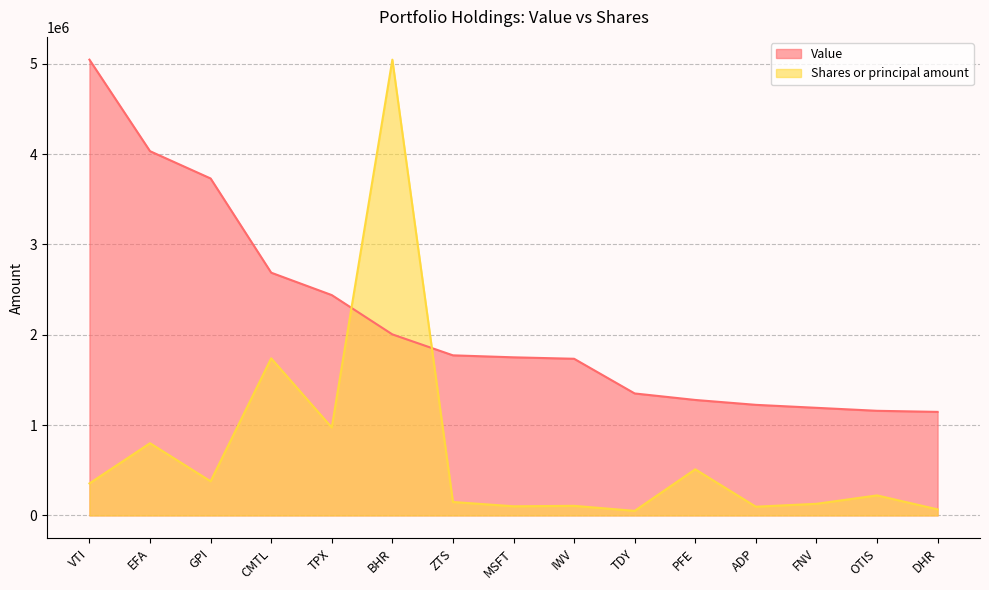

What is the spread (max minus min) of values at IWV?

1628061.9